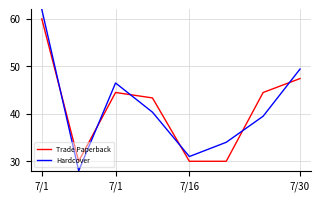

In Trade Paperback, how many points are higher than both neighbors (excluding endpoints)?

1